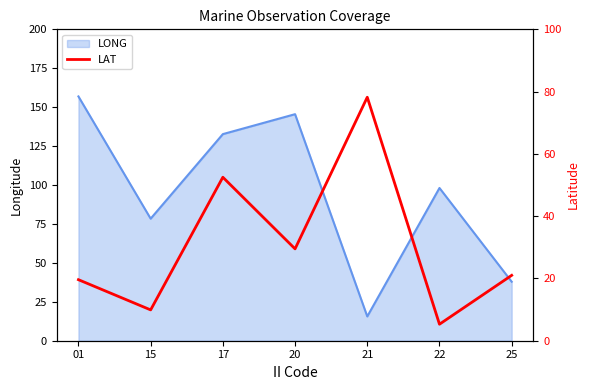

The chart shows a value of 9.9 at 15. True or false?

True